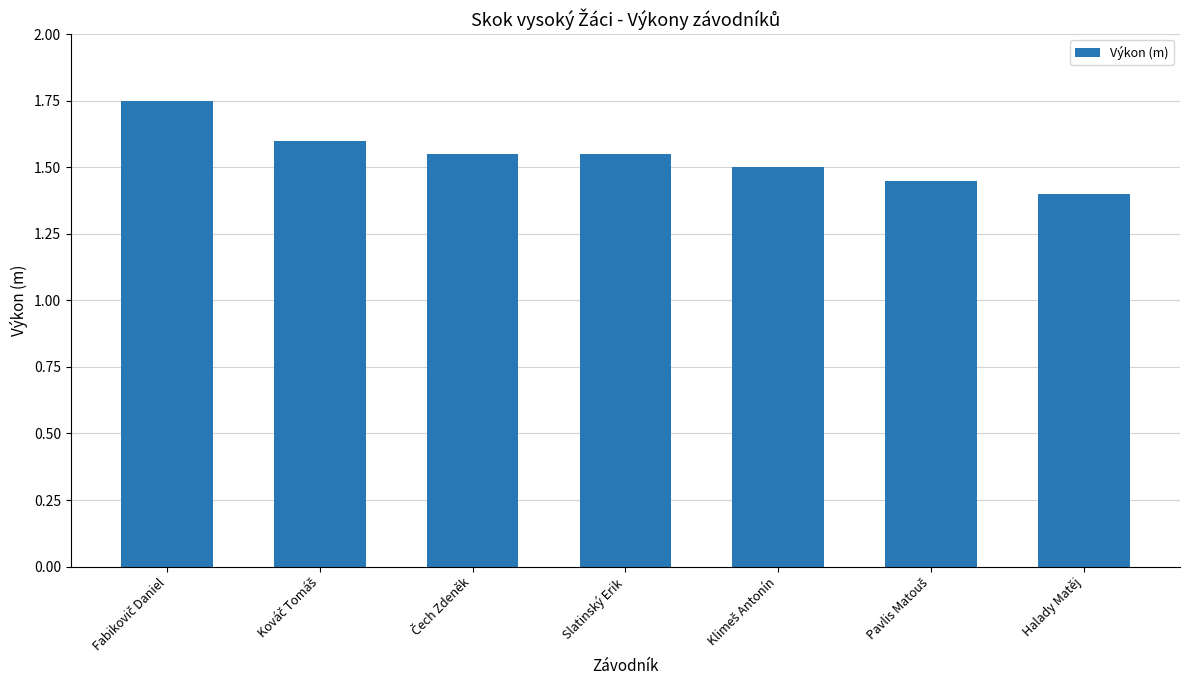

How many series are shown in this chart?

1